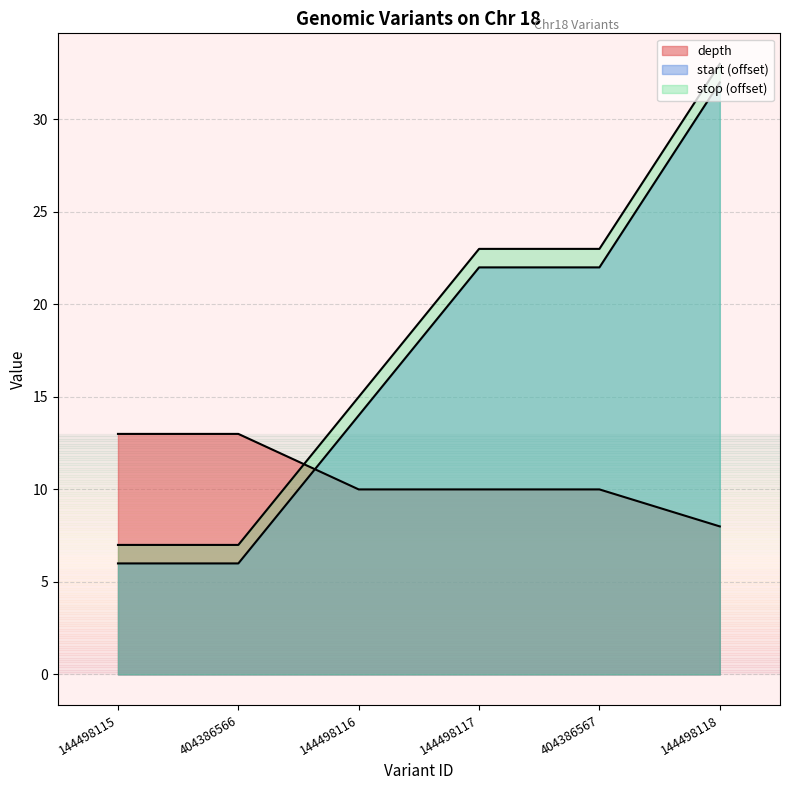

Which series changed the most between 404386567 and 144498118?

start